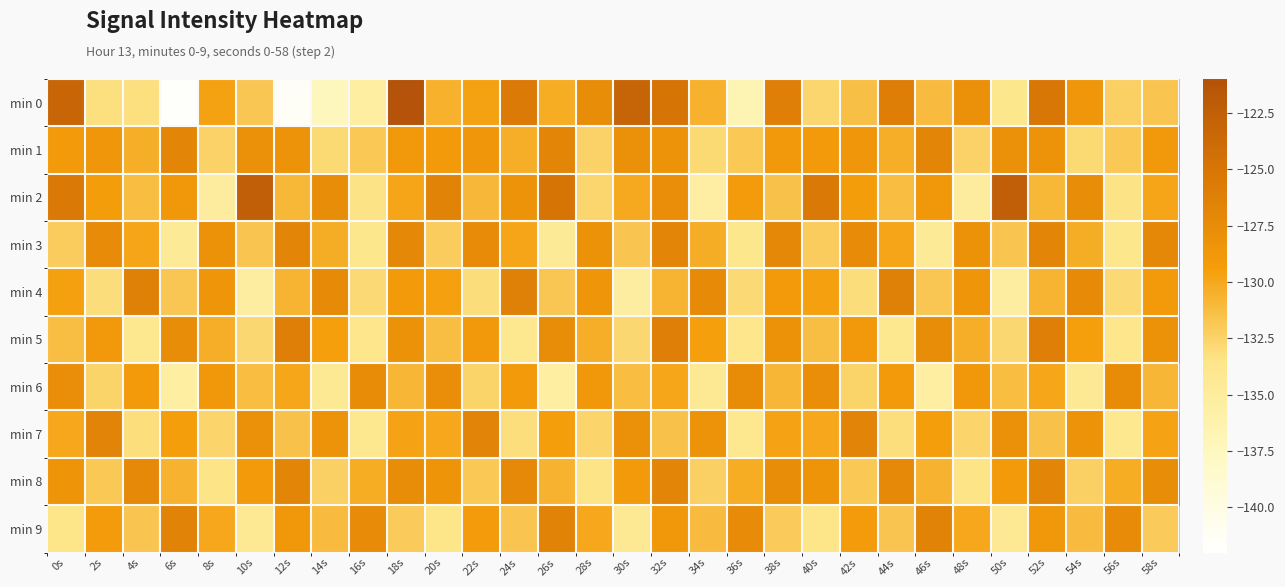

Which series has the largest total across all categories?

min 2